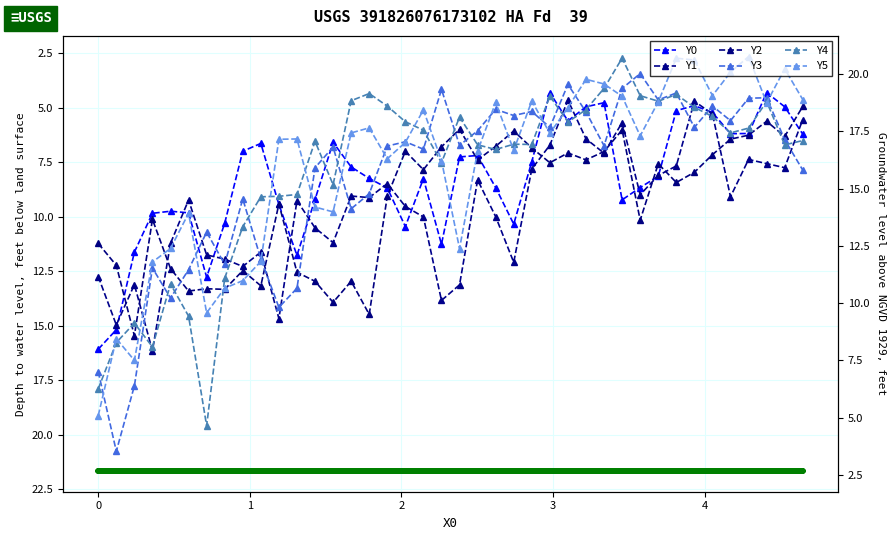

How many interior local peaks does the Y5 series have?

10